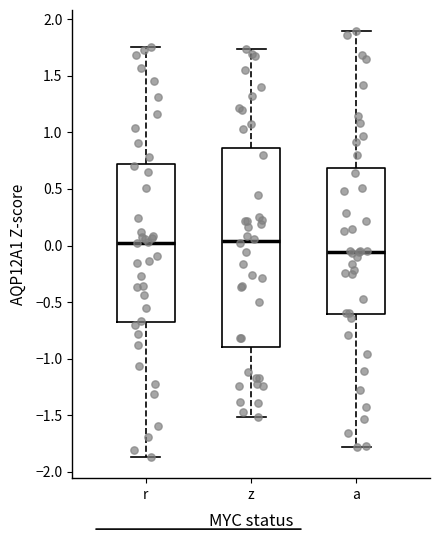

Reading left to right, transcribe this box plot: for each box, give where its median line is, the range the box spans, and where its two whiskers end, as read against the y-axis. The values are not printed on the chart, so give them approximately, as read against the axis.

r: median 0.05, box -0.70 to 0.70, whiskers -1.85 to 1.75
z: median 0.05, box -0.90 to 0.85, whiskers -1.50 to 1.75
a: median -0.05, box -0.60 to 0.70, whiskers -1.80 to 1.90